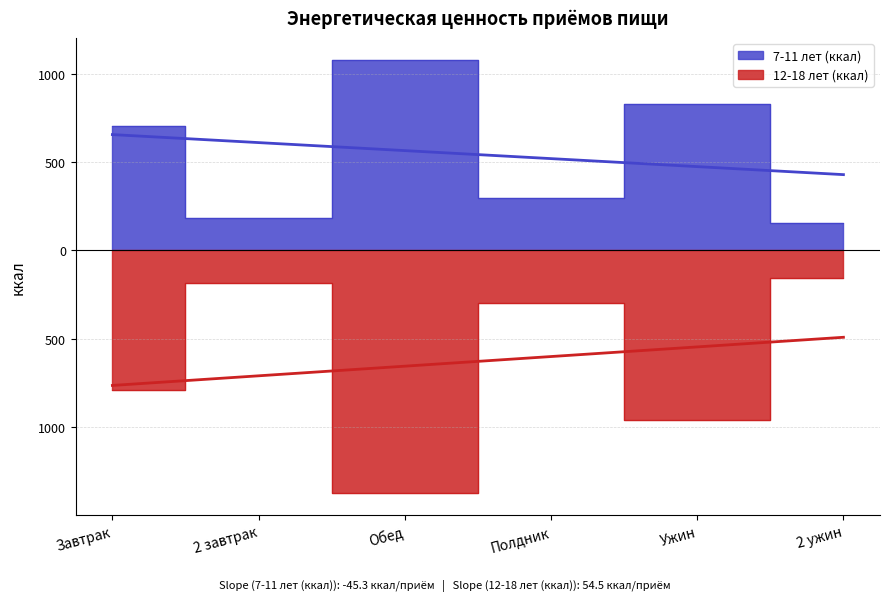

Where is 7-11 лет (ккал) nearest to the value 618?

Завтрак